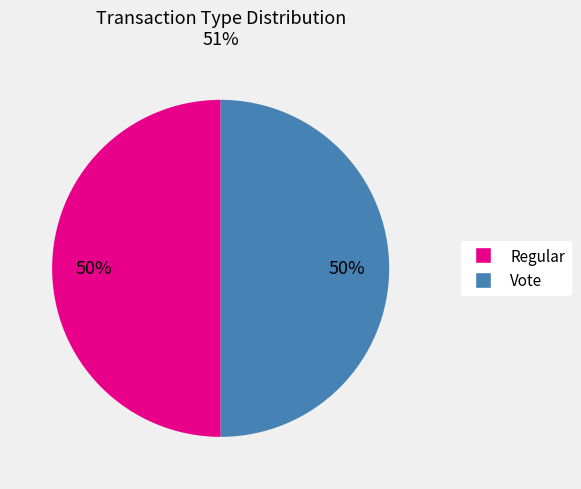

How many slices are in this pie chart?

2